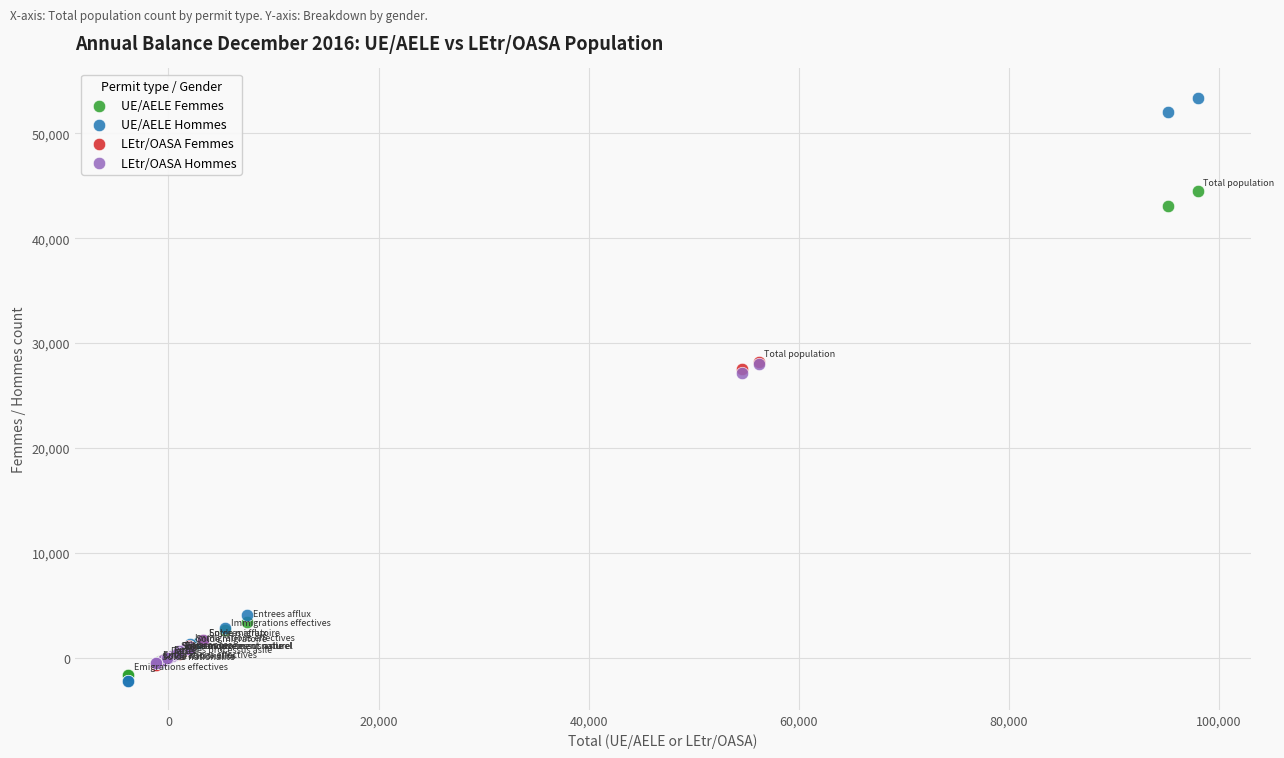

Which series has the largest Y range (max minus min)?

UE/AELE Hommes